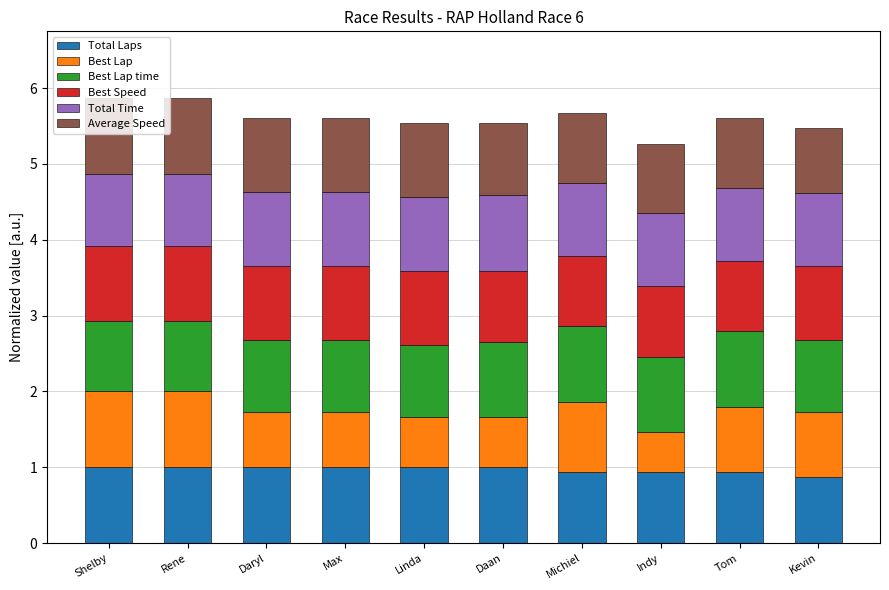

The value of Total Laps at Kevin is 0.9. True or false?

True